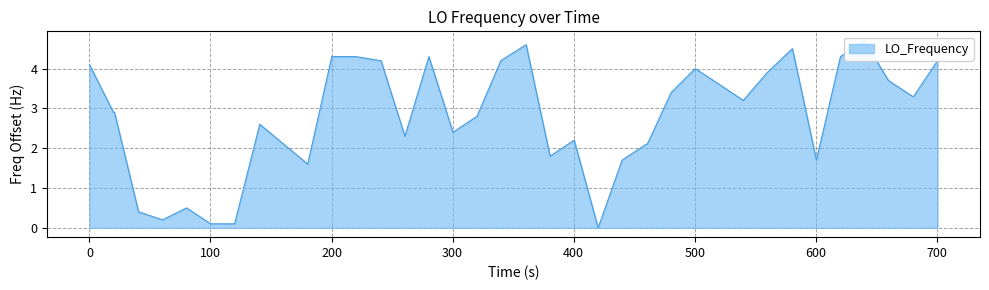

How many lines are shown in the chart?

1